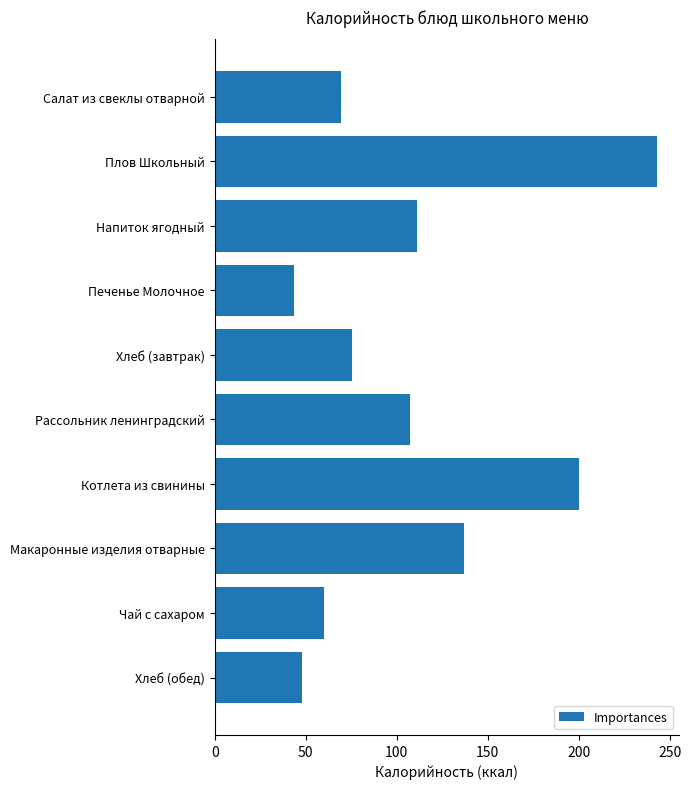

At which category does the chart reach its peak across all series?

Плов Школьный